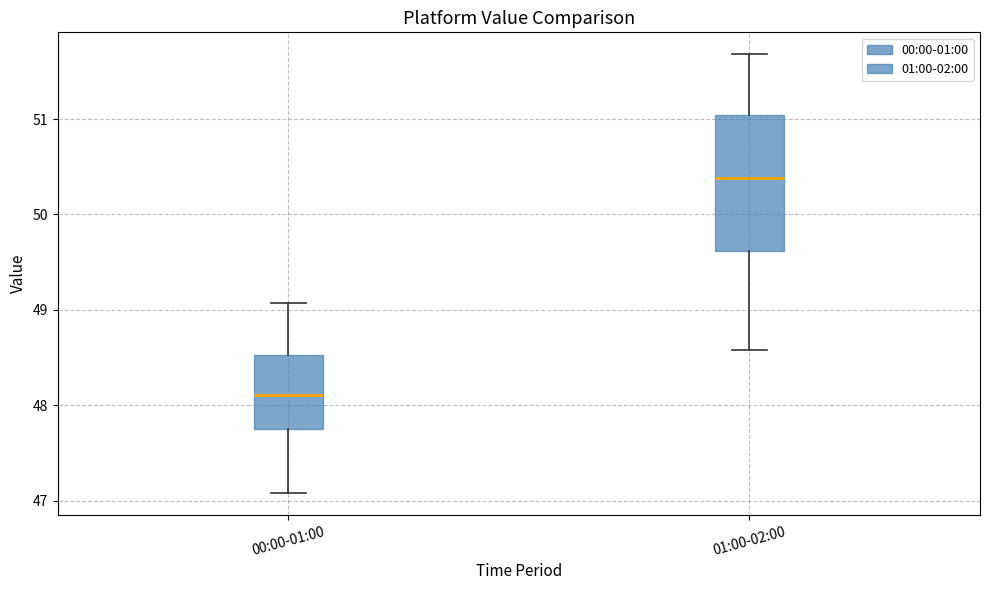

Reading left to right, read every box against the y-axis: the position of its median line, the range the box covers, and the ends of its whiskers. The values are not printed on the chart, so give them approximately, as read against the axis.

00:00-01:00: median 48.1, box 47.7 to 48.5, whiskers 47.1 to 49.1
01:00-02:00: median 50.4, box 49.6 to 51.0, whiskers 48.6 to 51.7